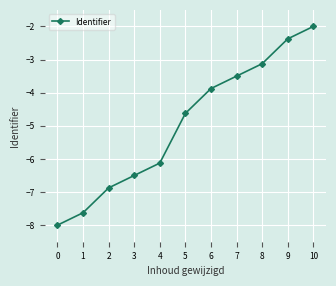

What is the average value?

-5.0